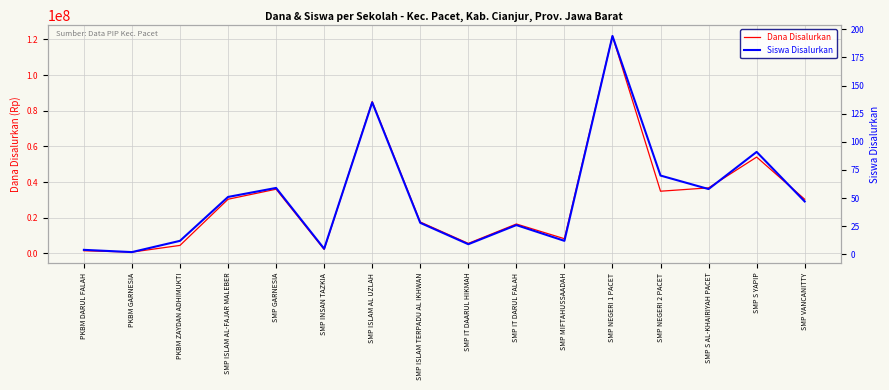

What is the value of the Dana Disalurkan point at the 2nd from the left?

750000